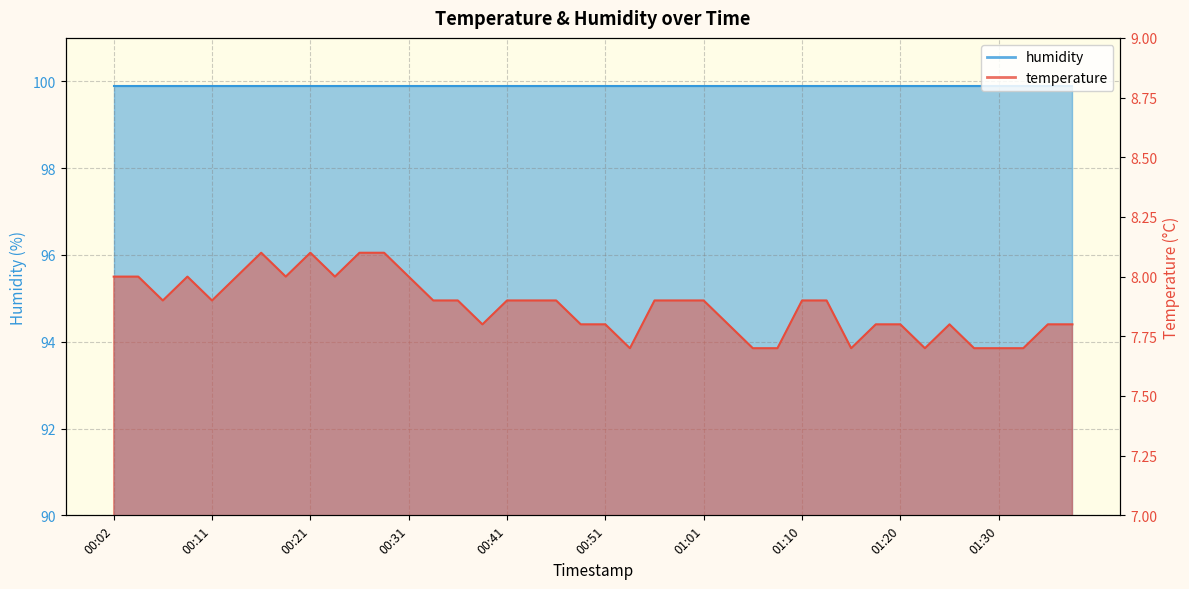

The value at 00:11 is 11.5. True or false?

False